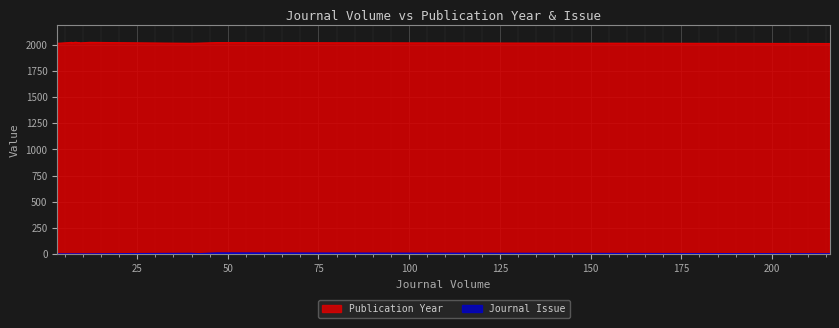

Reading left to right, list all the values displayed in this chart.

Publication Year: 2023	2022	2022	2020	2019	2019	2017	2017	2015	2013	2013	2011
Journal Issue: 1	1	1	10	1	3	1	1	3	6	1	2